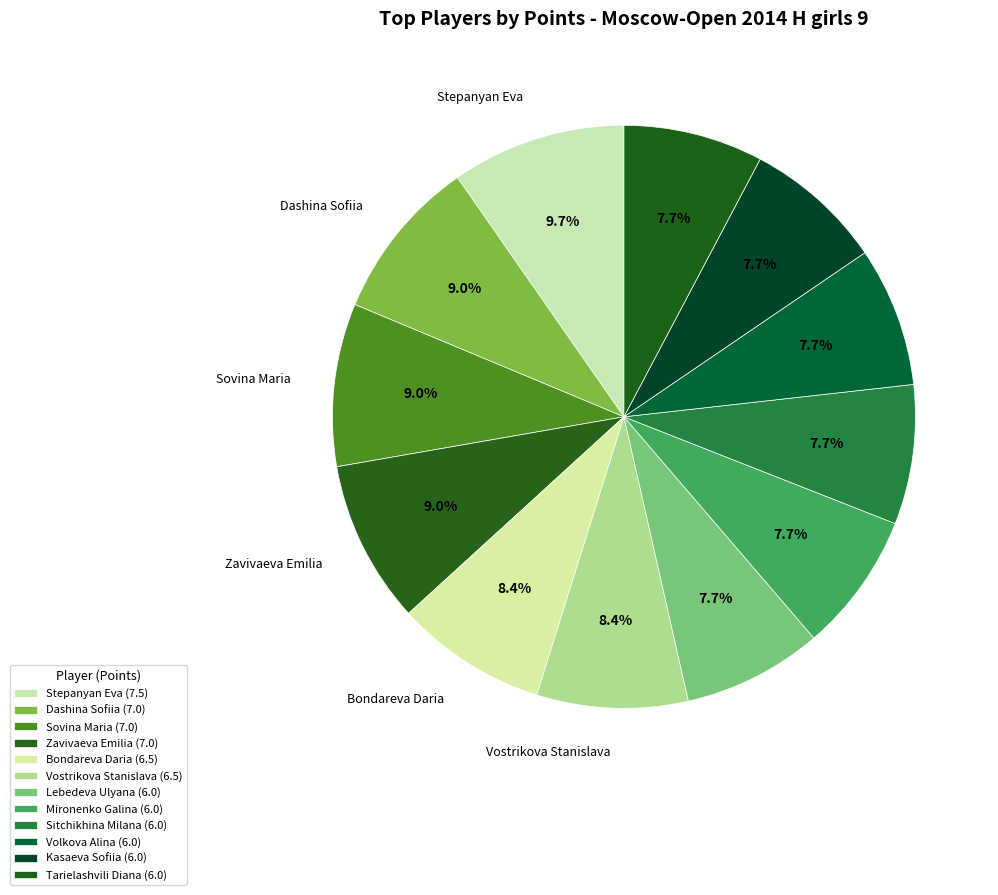

Does Lebedeva Ulyana account for over 50% of the chart?

No